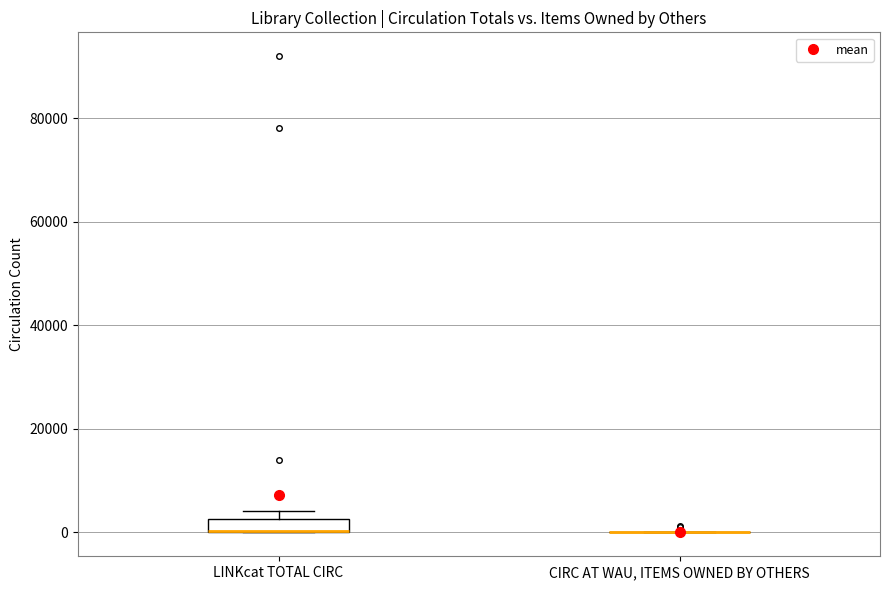

Where is the lower edge of the box for LINKcat TOTAL CIRC on the y-axis? The values are not printed on the chart, so give them approximately, as read against the axis.

0